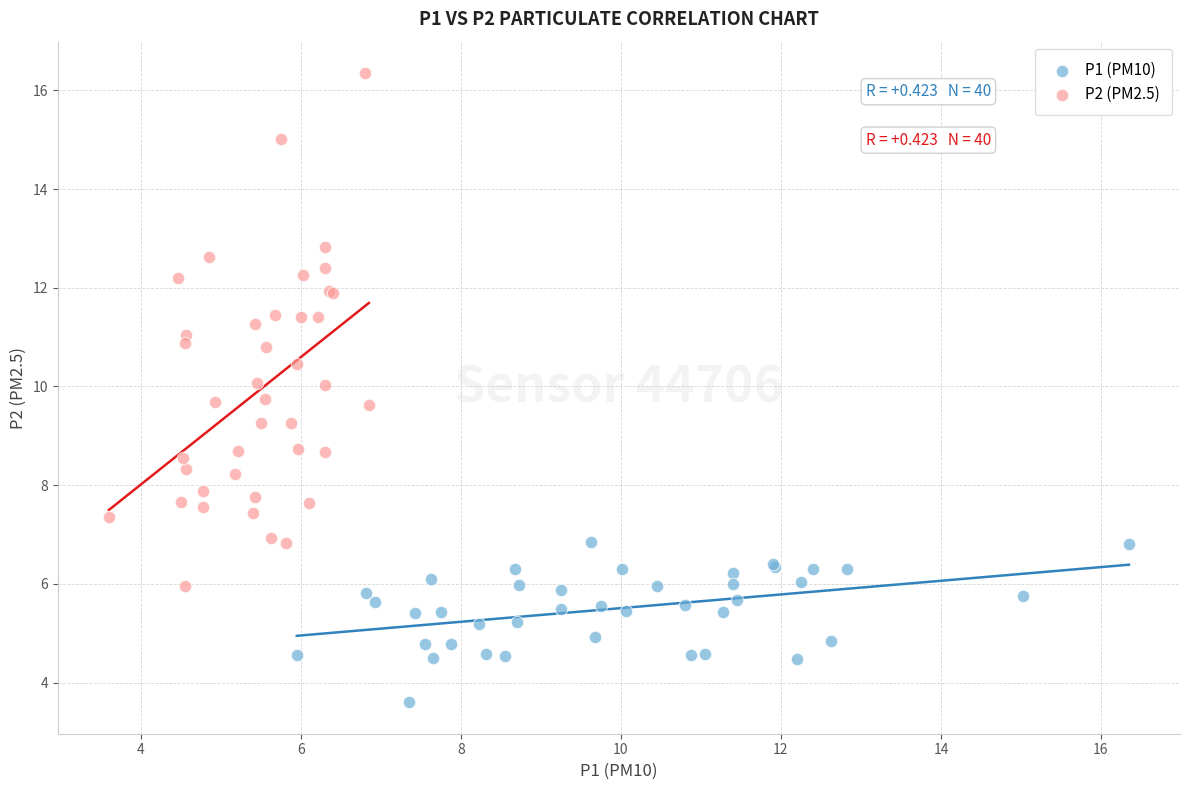

Which series has the widest spread of Y values?

P2 (PM2.5)